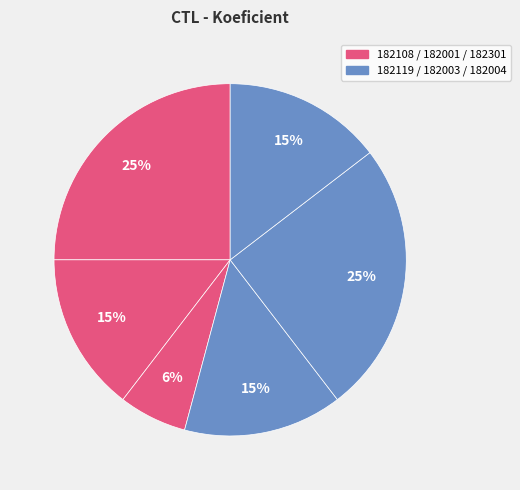

To the nearest percent, what is the average slice percentage?

17%